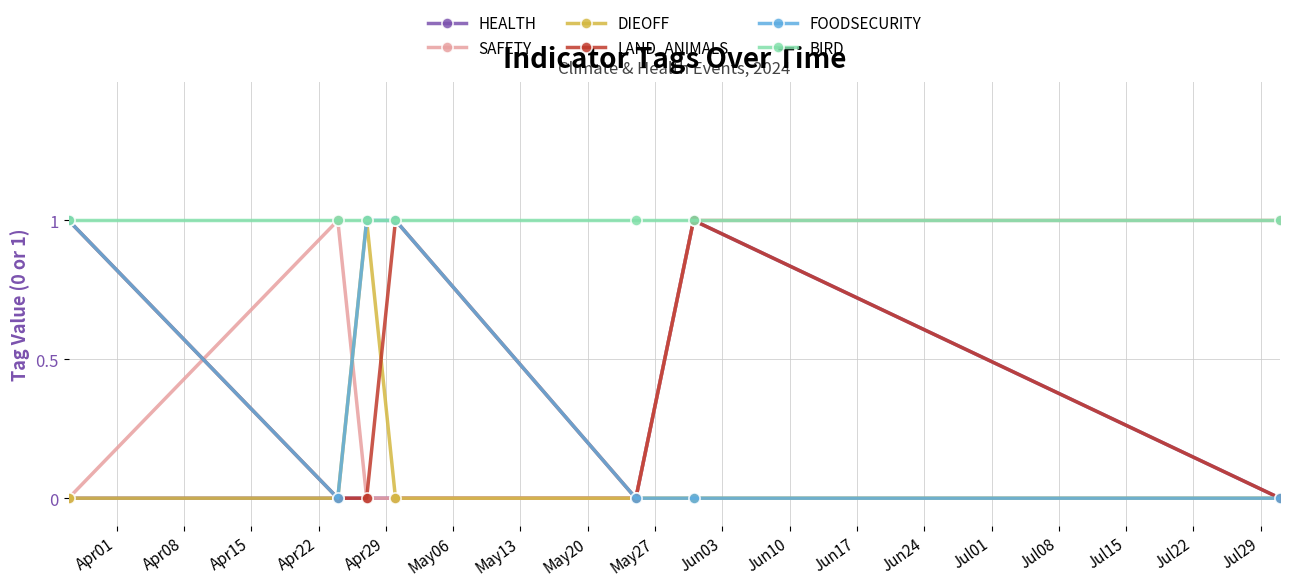

Which series ends up on top after the final intersection of LAND_ANIMALS and SAFETY?

SAFETY